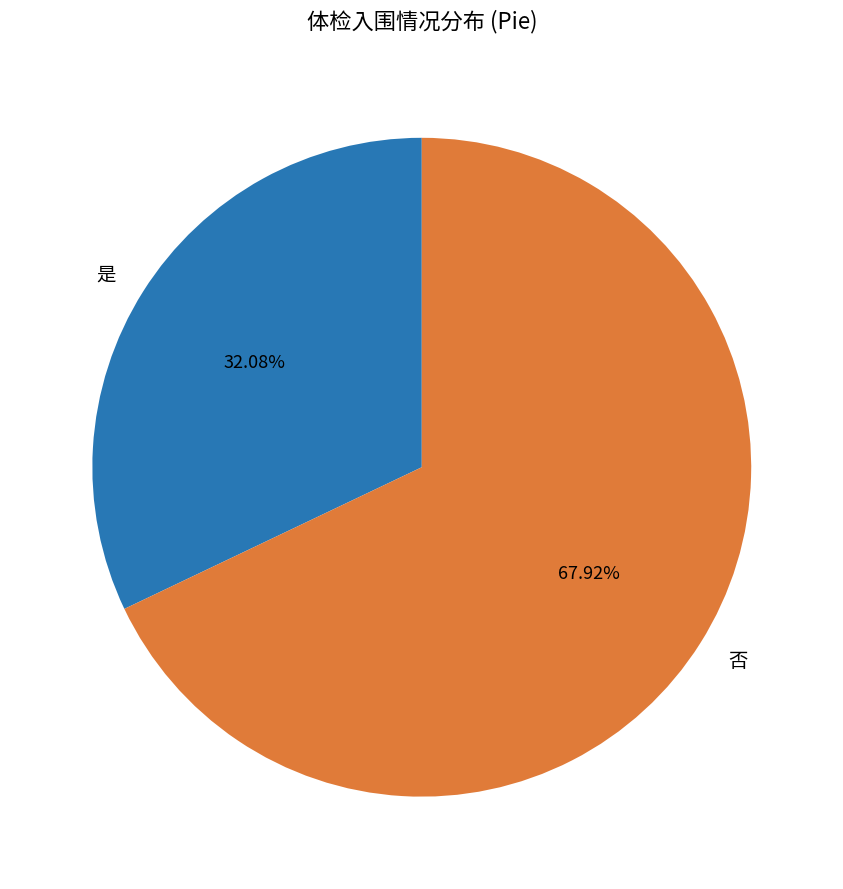

Does 否 represent more than half of the total?

Yes